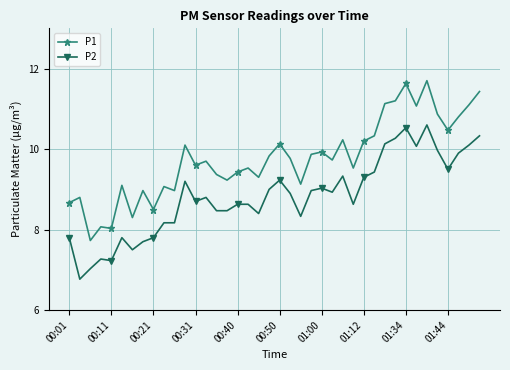

List the series in order of their overall mean, lowest first.

P2, P1